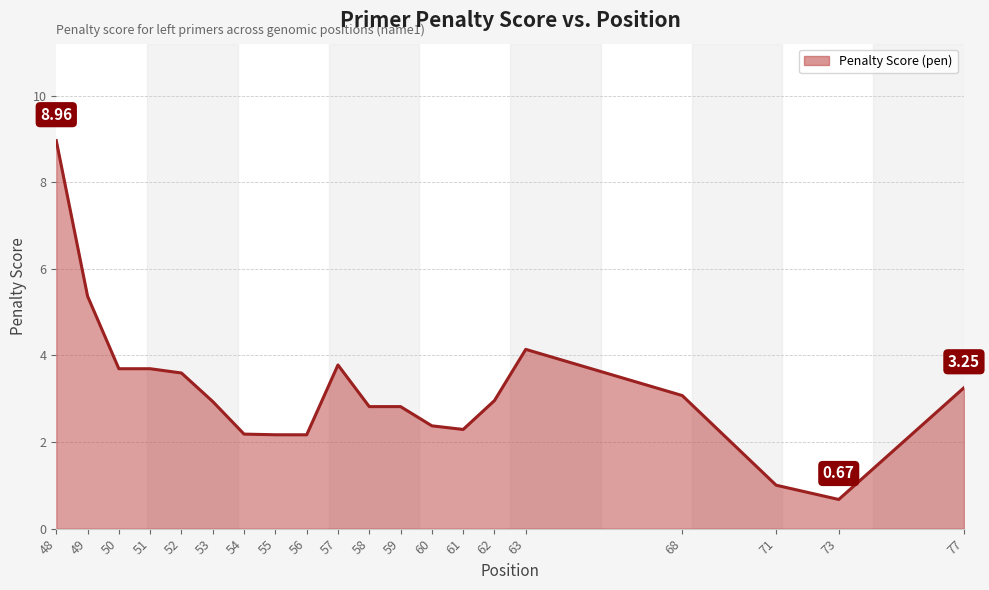

What is the difference between the maximum and minimum values?

8.3